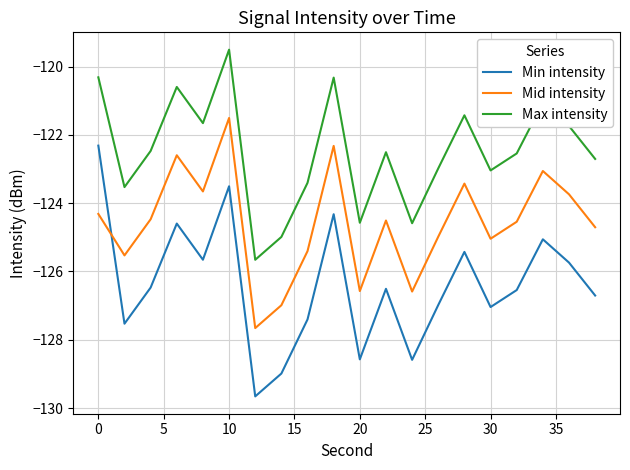

Does the chart have visible grid lines?

Yes